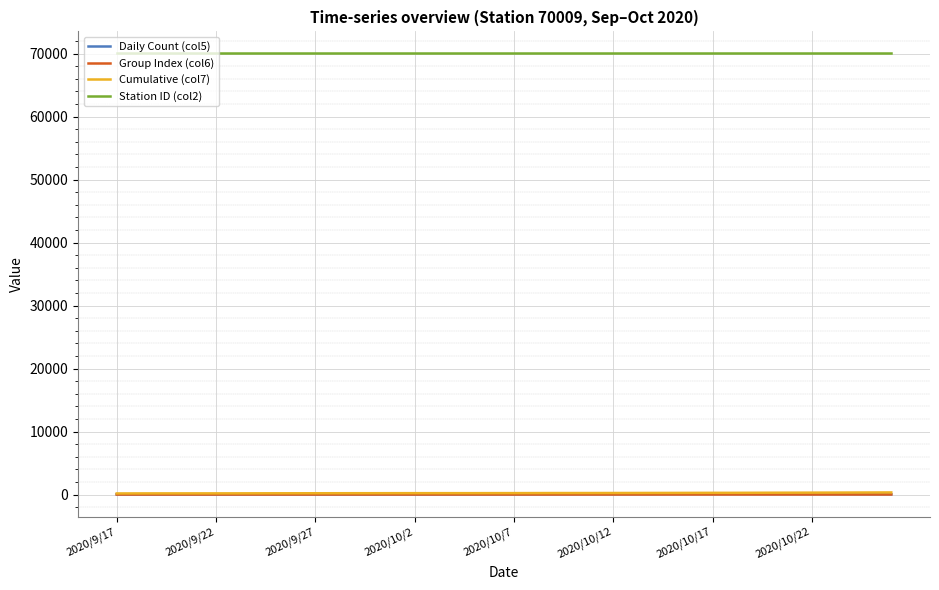

Which series has the largest total across all categories?

Station ID (col2)